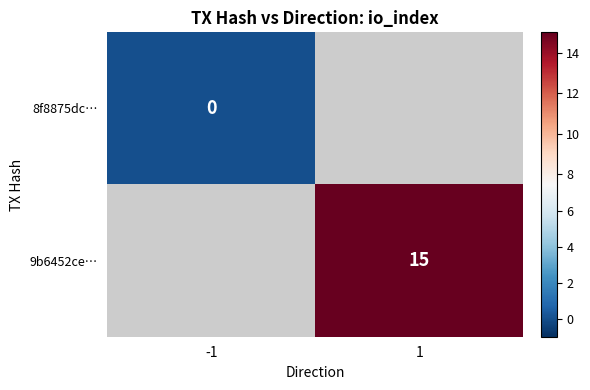

Which category has the highest value across all series?

1